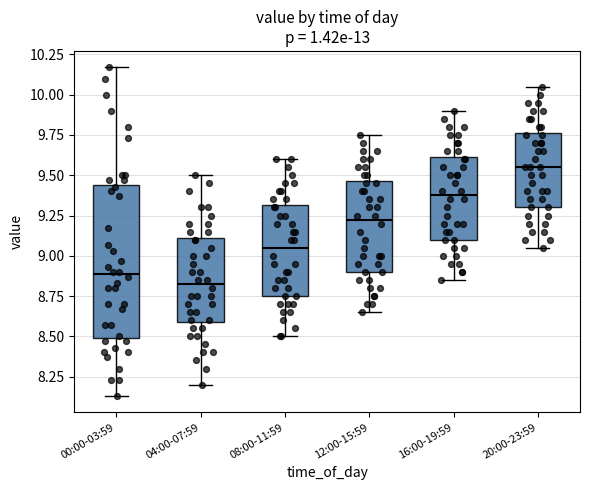

Reading left to right, read every box against the y-axis: the position of its median line, the range the box covers, and the ends of its whiskers. The values are not printed on the chart, so give them approximately, as read against the axis.

00:00-03:59: median 8.90, box 8.50 to 9.45, whiskers 8.15 to 10.15
04:00-07:59: median 8.85, box 8.60 to 9.10, whiskers 8.20 to 9.50
08:00-11:59: median 9.05, box 8.75 to 9.30, whiskers 8.50 to 9.60
12:00-15:59: median 9.25, box 8.90 to 9.45, whiskers 8.65 to 9.75
16:00-19:59: median 9.40, box 9.10 to 9.60, whiskers 8.85 to 9.90
20:00-23:59: median 9.55, box 9.30 to 9.75, whiskers 9.05 to 10.05